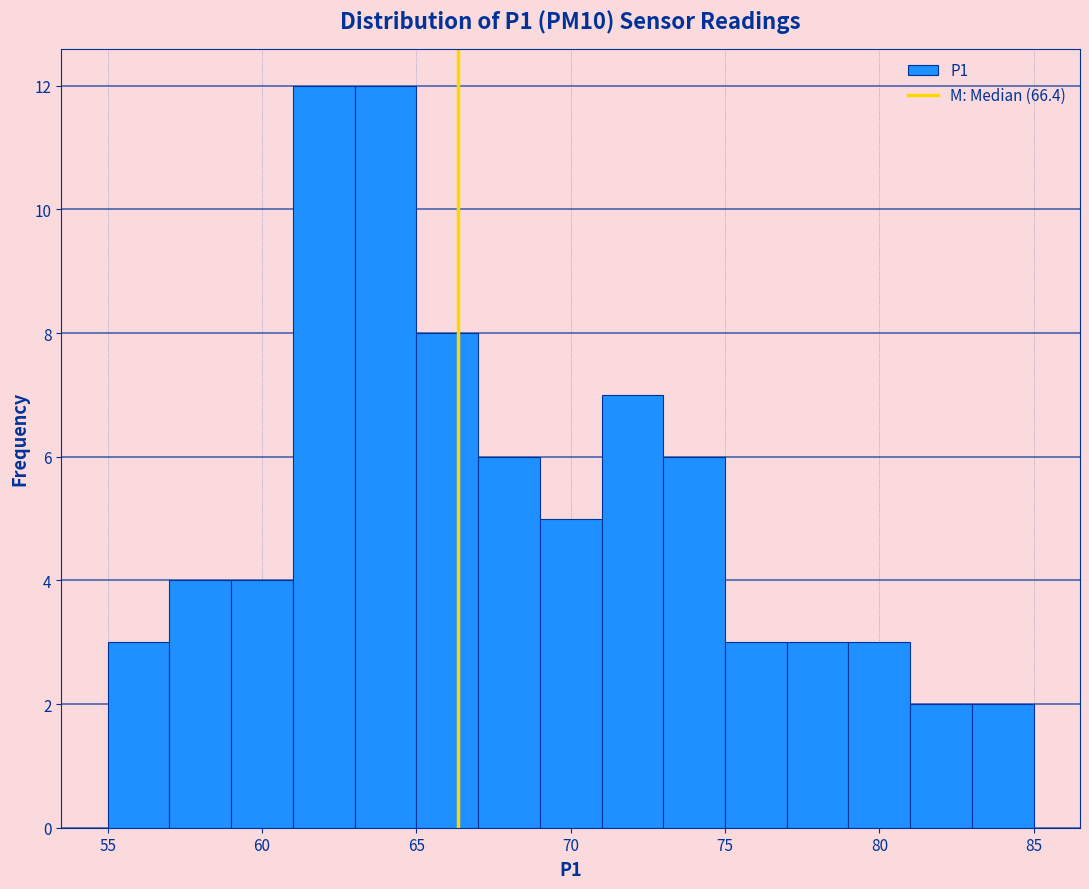

How tall is the bar that spans 77 to 79 on the x-axis? The values are not printed on the chart, so give them approximately, as read against the axis.

3